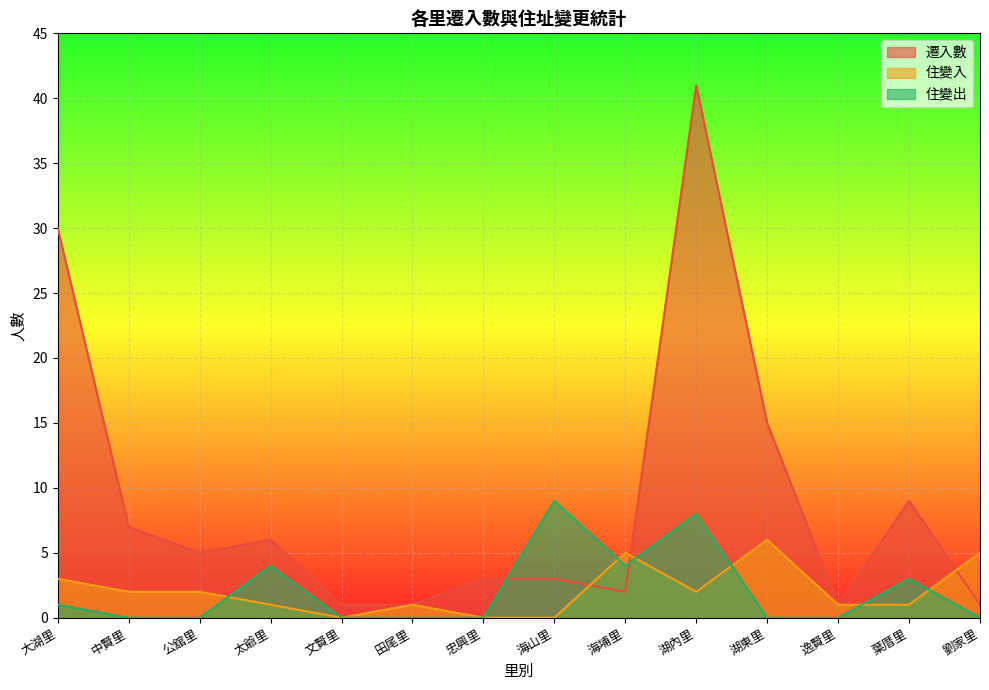

What are all the series names shown in the legend?

遷入數, 住變入, 住變出